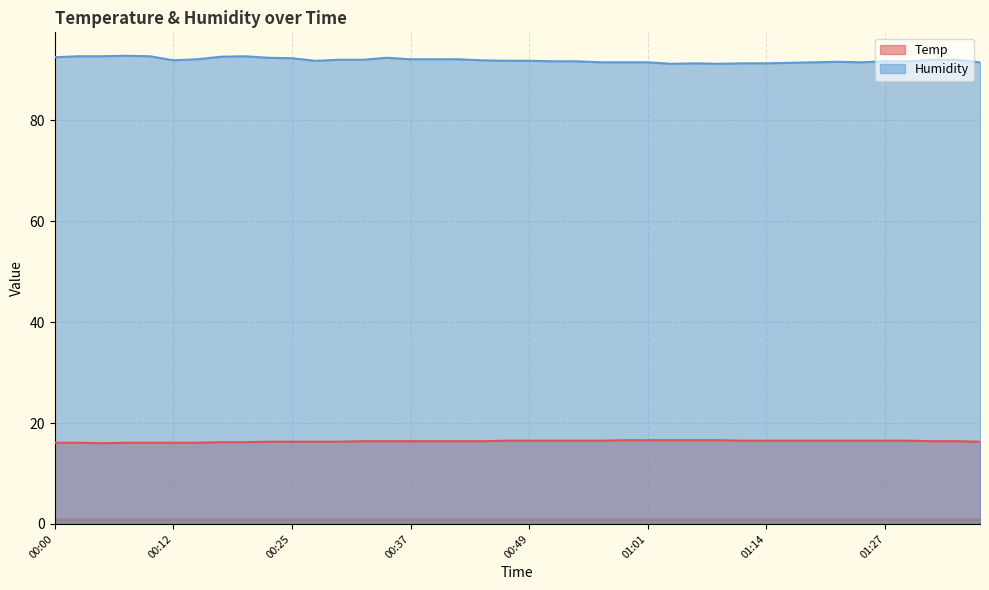

How many interior local valleys does the Temp series have?

1